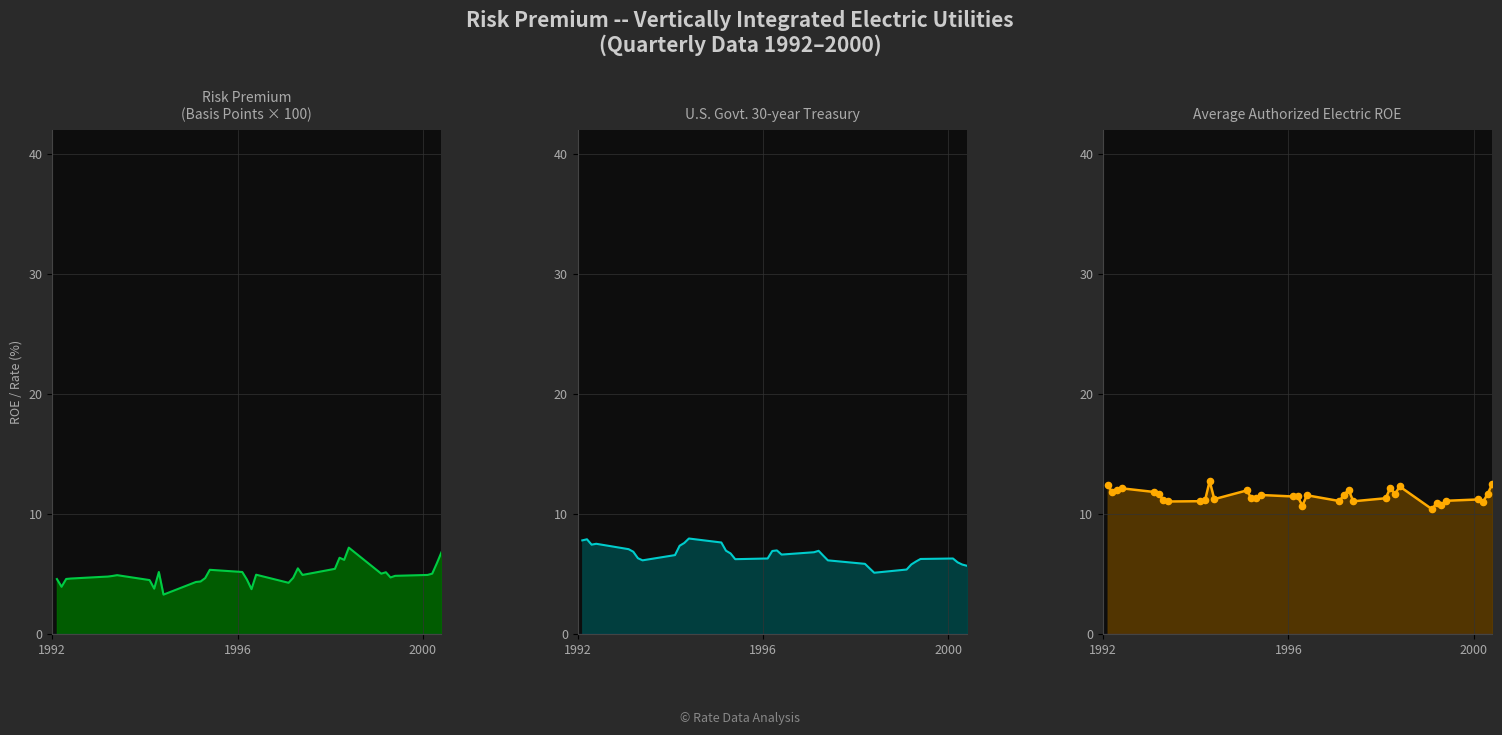

Which series has the largest Y range (max minus min)?

Risk Premium